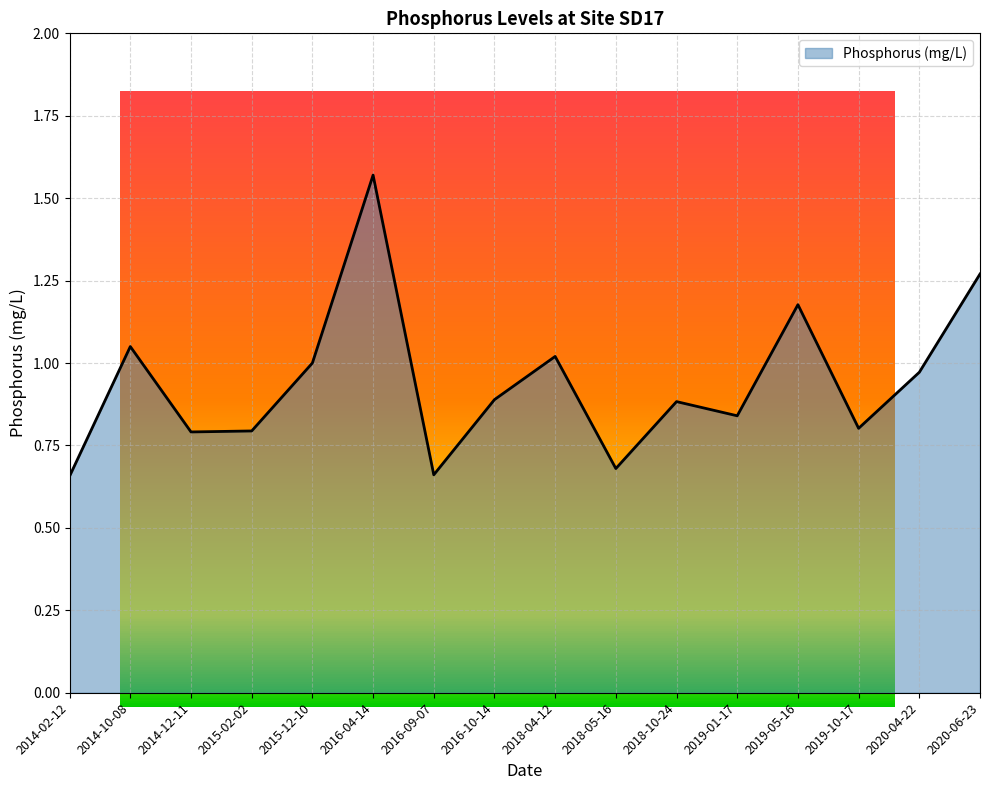

What position from the right is 2020-06-23?

1